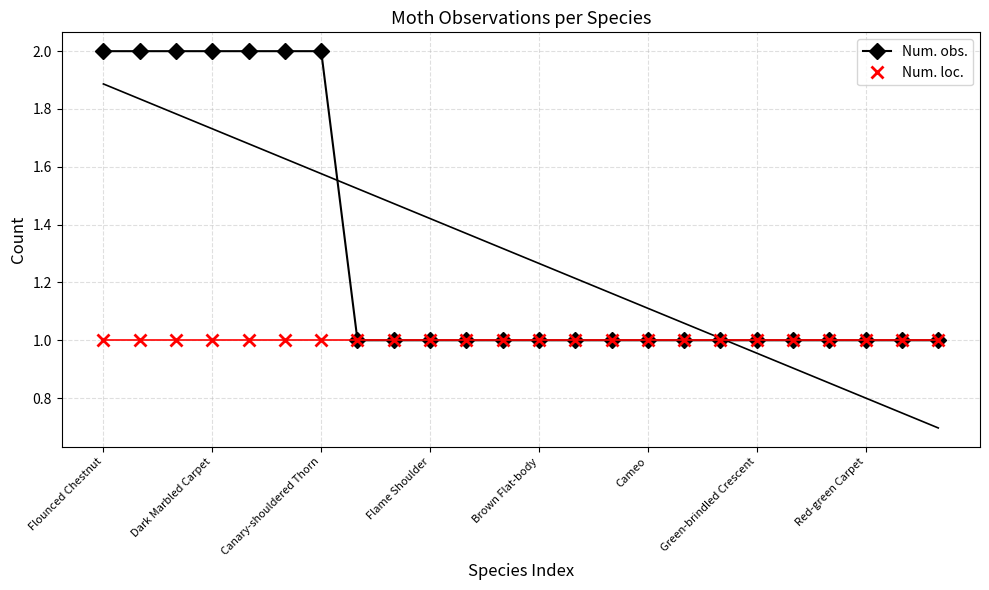

What is the value of the Num. obs. point at the 21st from the left?

1